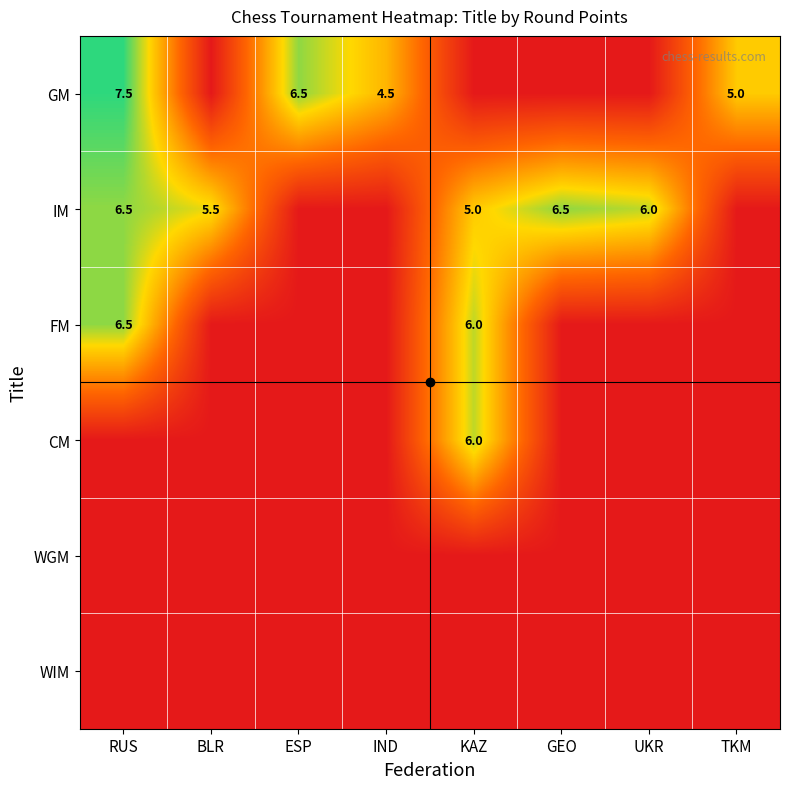

What is the highest value of the FM series?

6.5